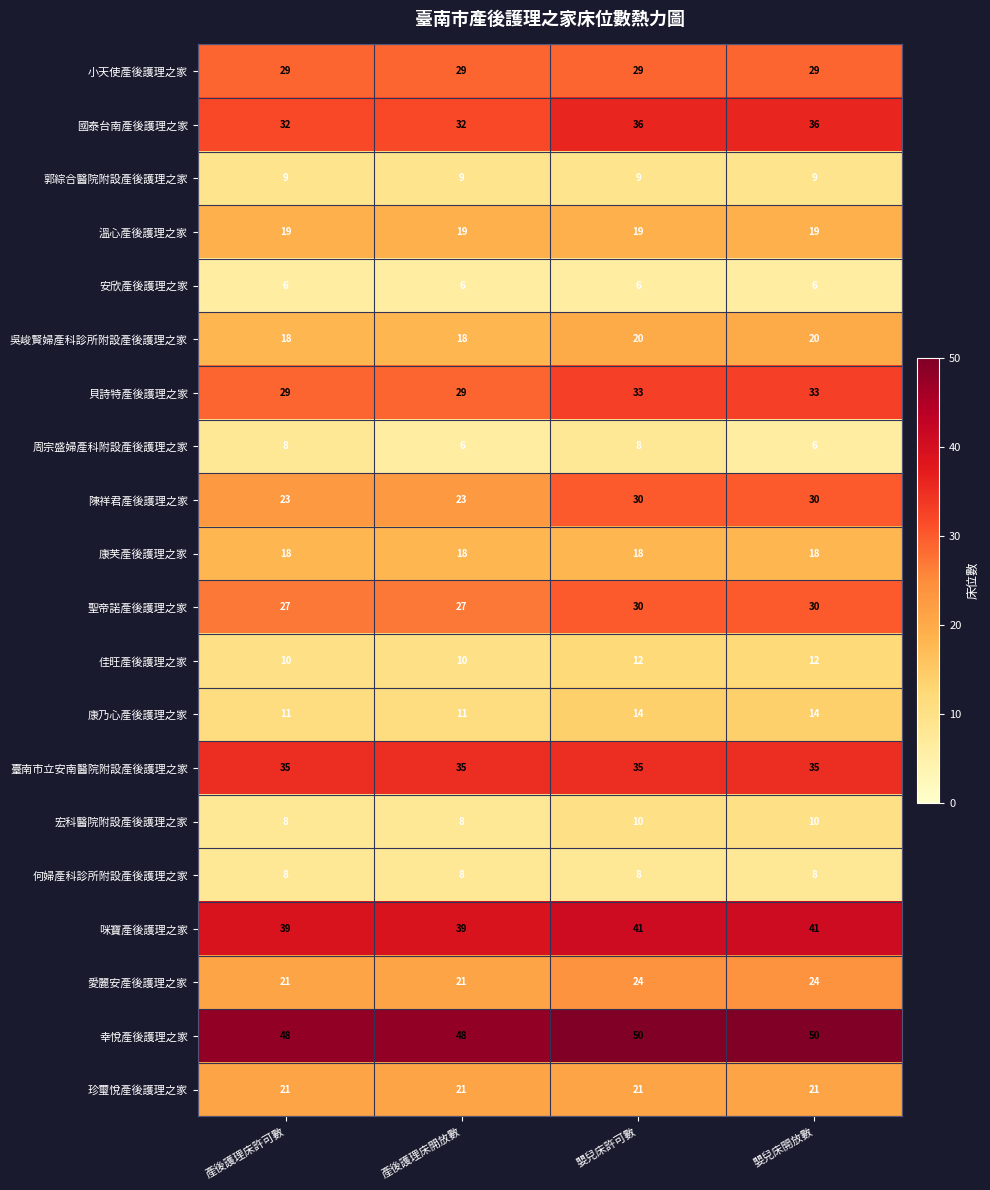

How many 聖帝諾產後護理之家 values are between 27 and 30?

4